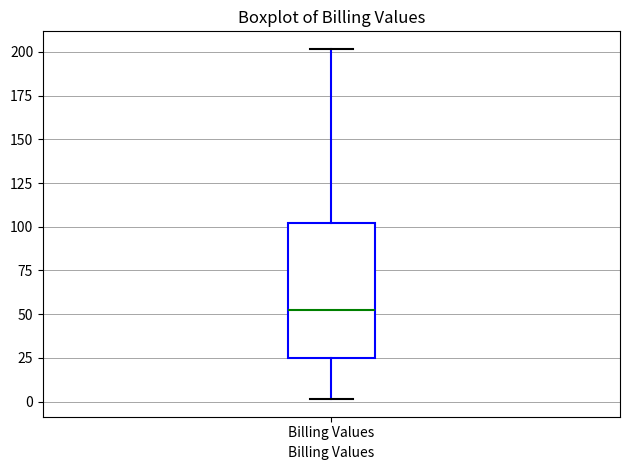

Transcribe this box plot: give where the median line is, the range the box spans, and where the two whiskers end, as read against the y-axis. The values are not printed on the chart, so give them approximately, as read against the axis.

median 50, box 25 to 100, whiskers 0 to 200